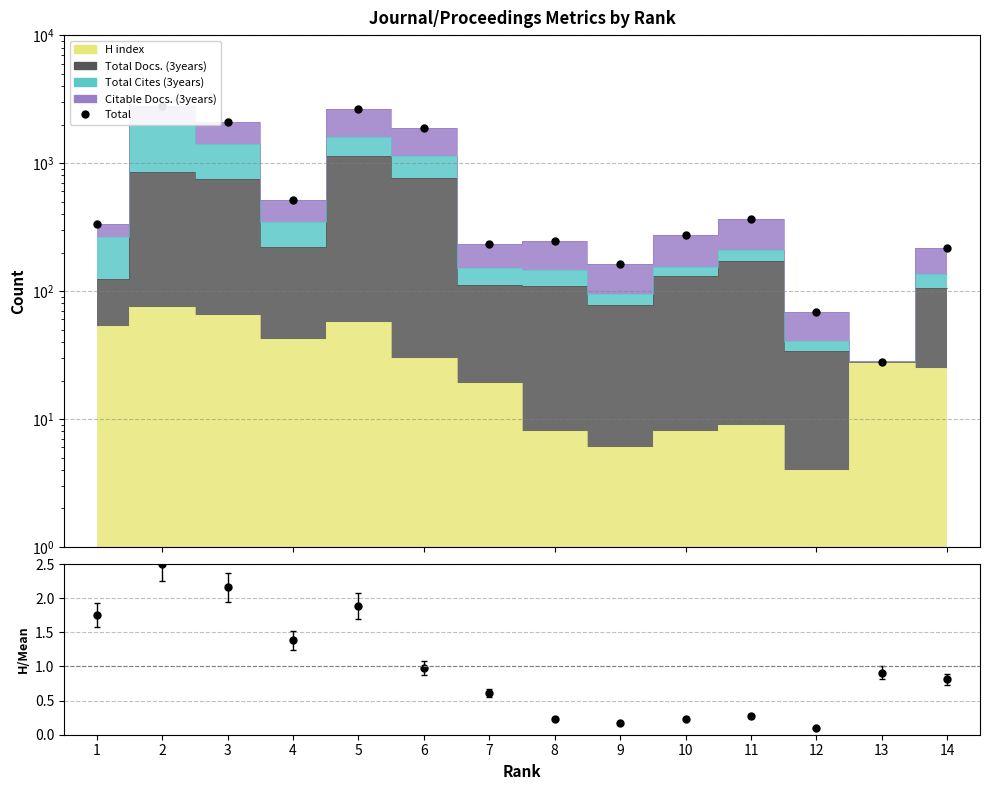

Reading right to left, transcribe all the data shown in this chart.

Total: 14=216.0	13=28.0	12=69.0	11=368.0	10=276.0	9=164.0	8=245.0	7=235.0	6=1870.0	5=2636.0	4=512.0	3=2099.0	2=2808.0	1=333.0
H index / Mean: 14=0.8	13=0.9	12=0.1	11=0.3	10=0.2	9=0.2	8=0.2	7=0.6	6=1.0	5=1.9	4=1.4	3=2.2	2=2.5	1=1.8